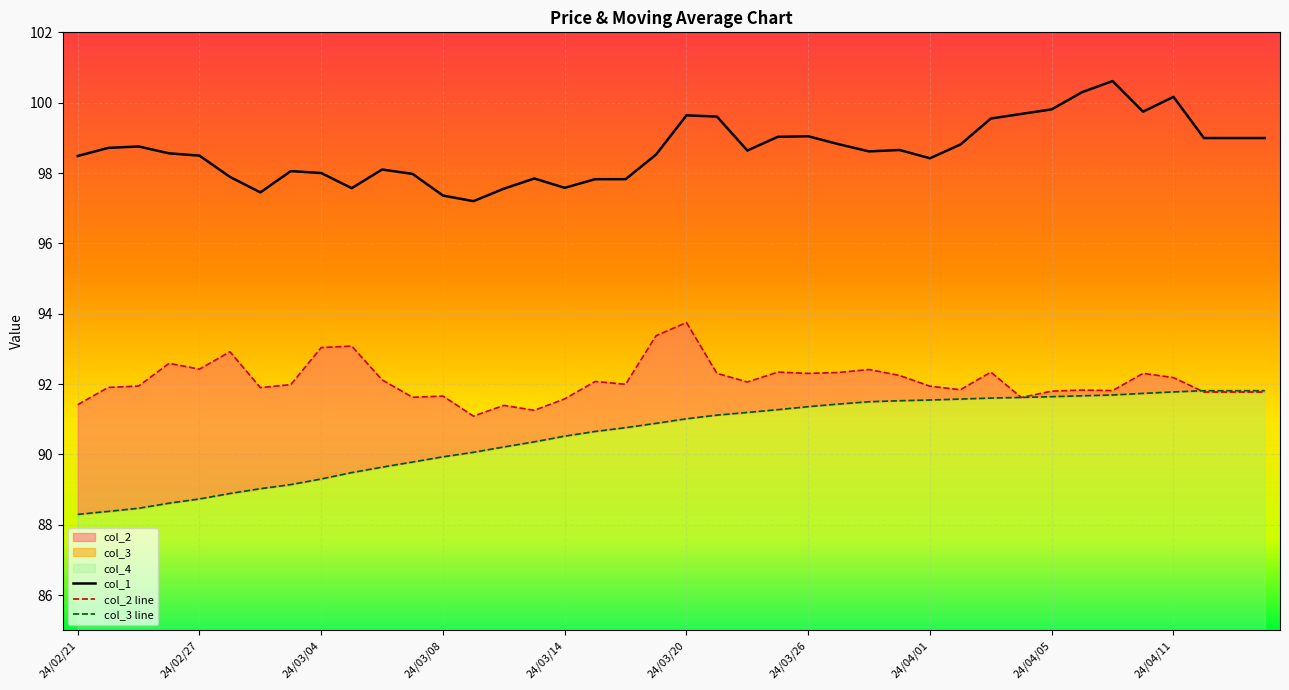

What is the value of the col_1 point at the 15th from the left?

97.6